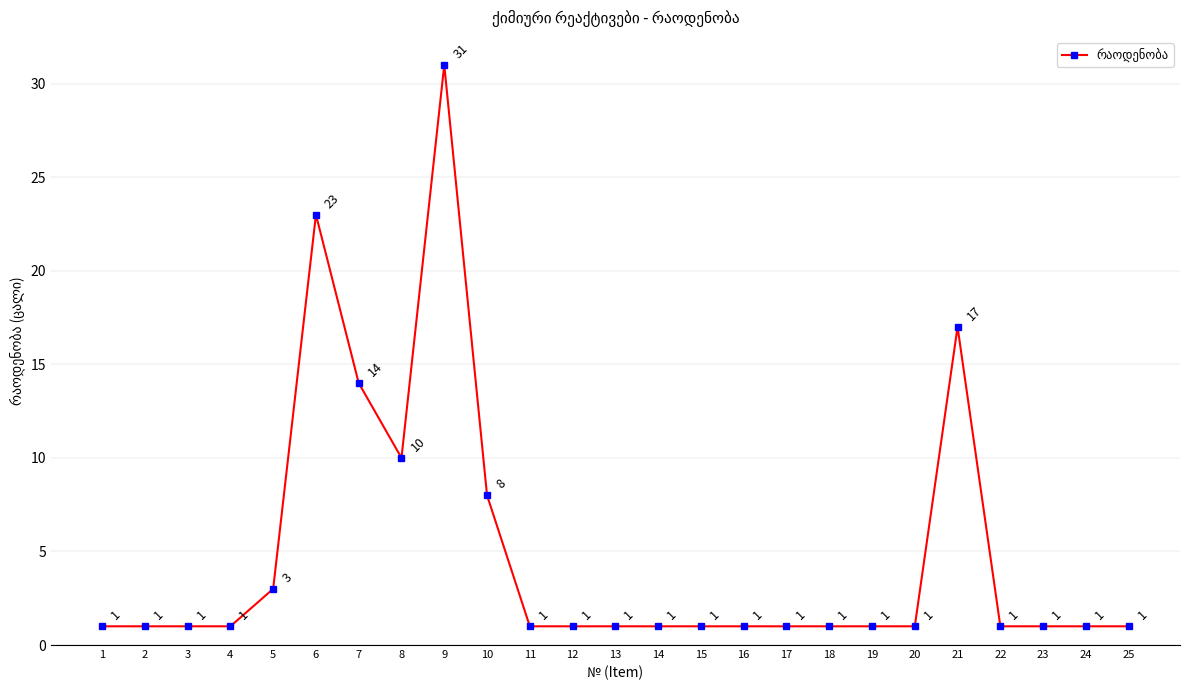

Count the number of categories in the chart.

25